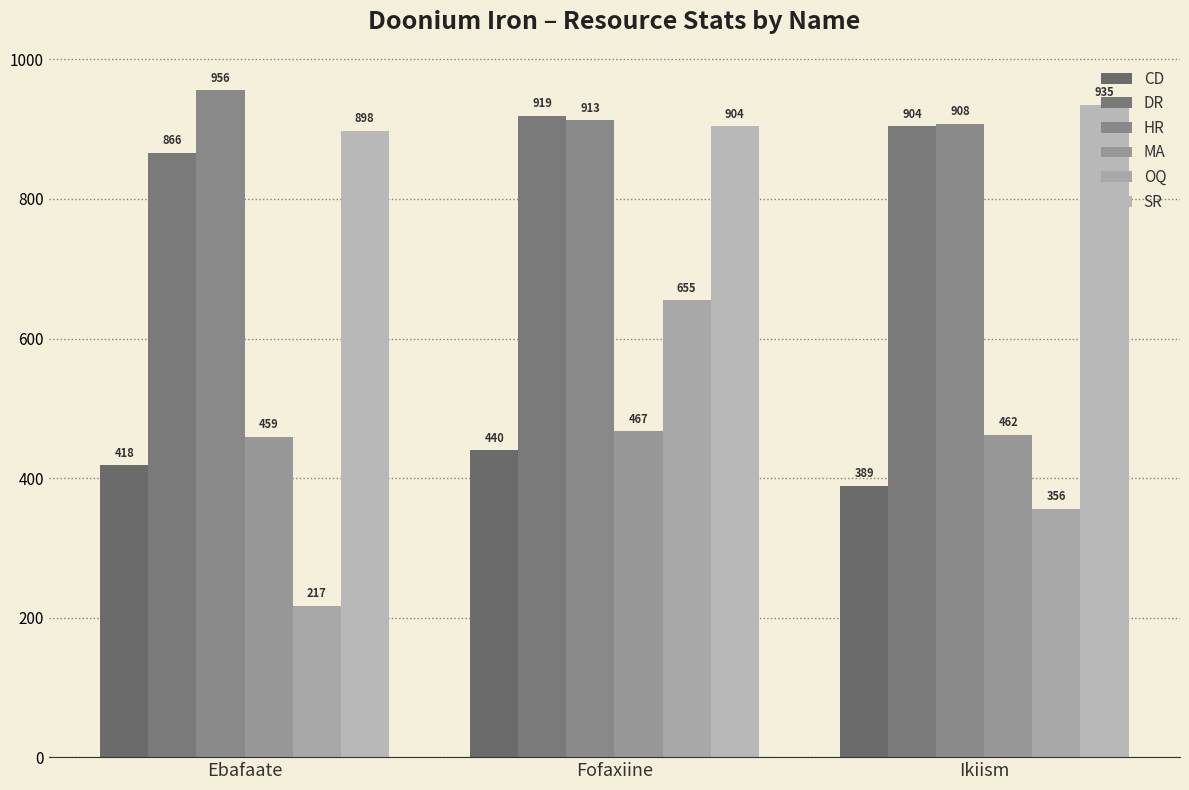

Count the number of categories in the chart.

3